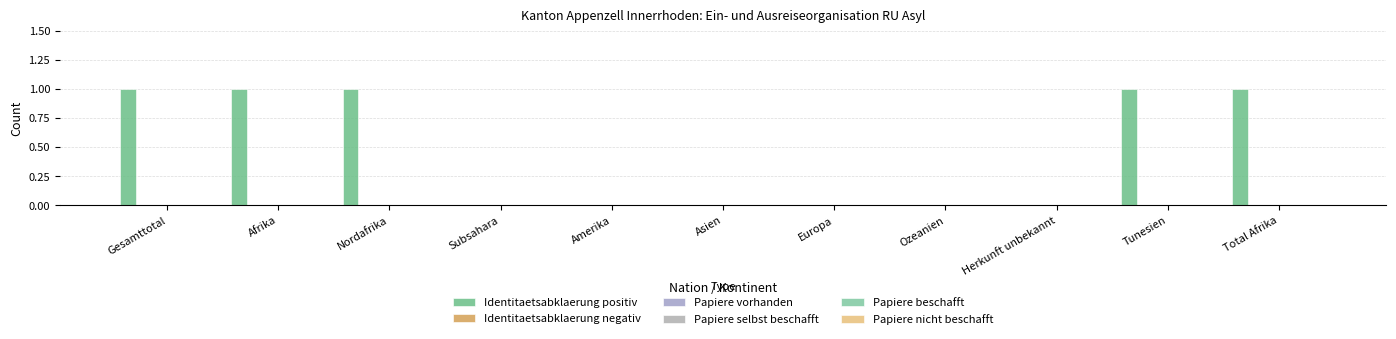

Count the number of categories in the chart.

11